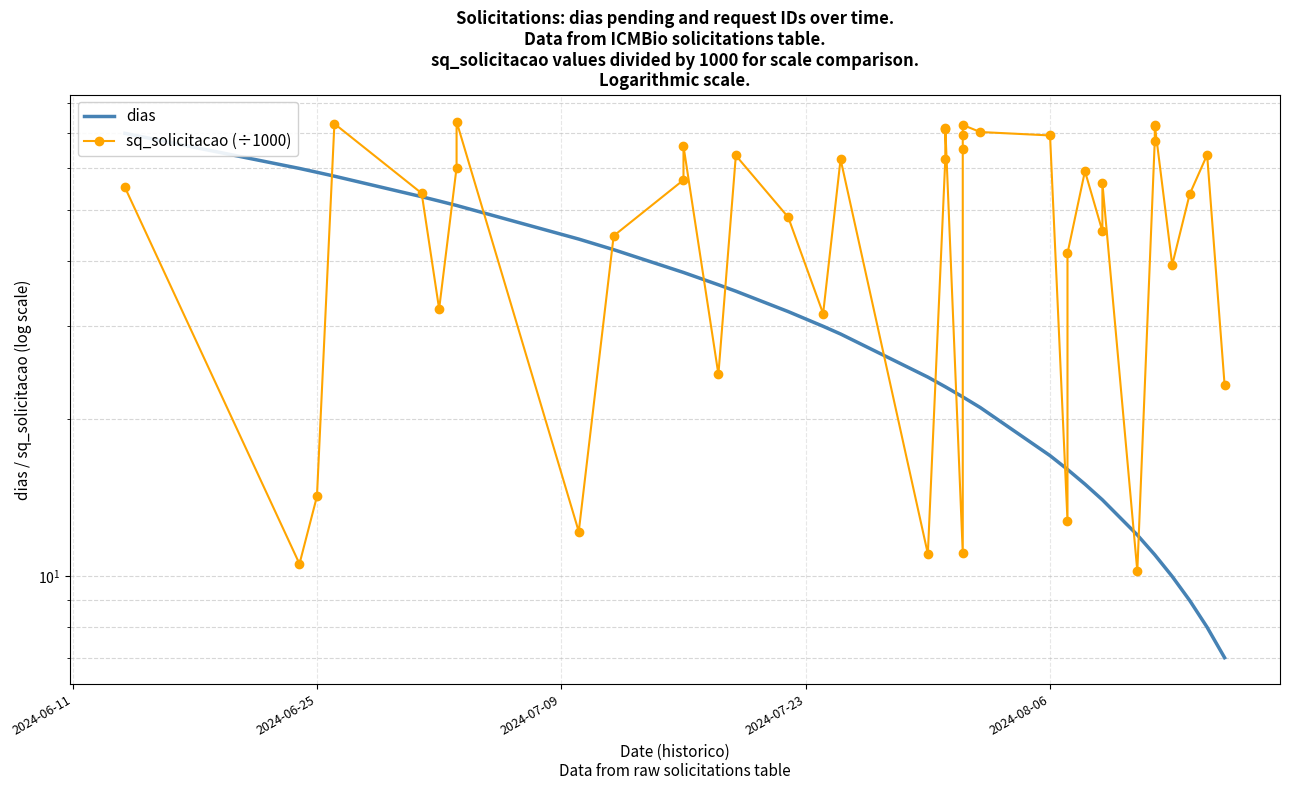

What is the value of the dias point at the 6th from the left?

52.0